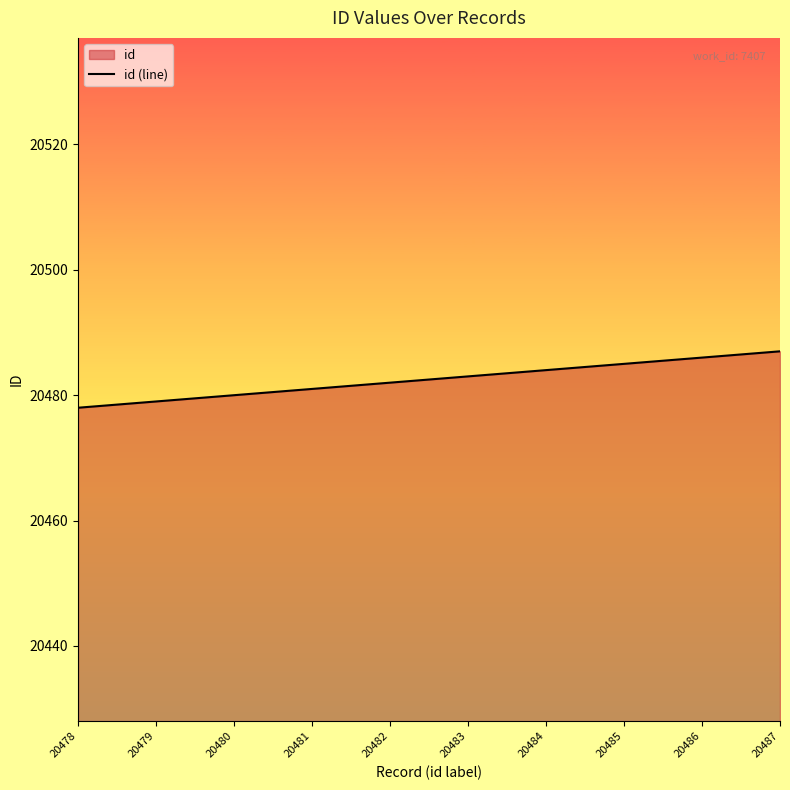

At which label is the value closest to 20482?

20482